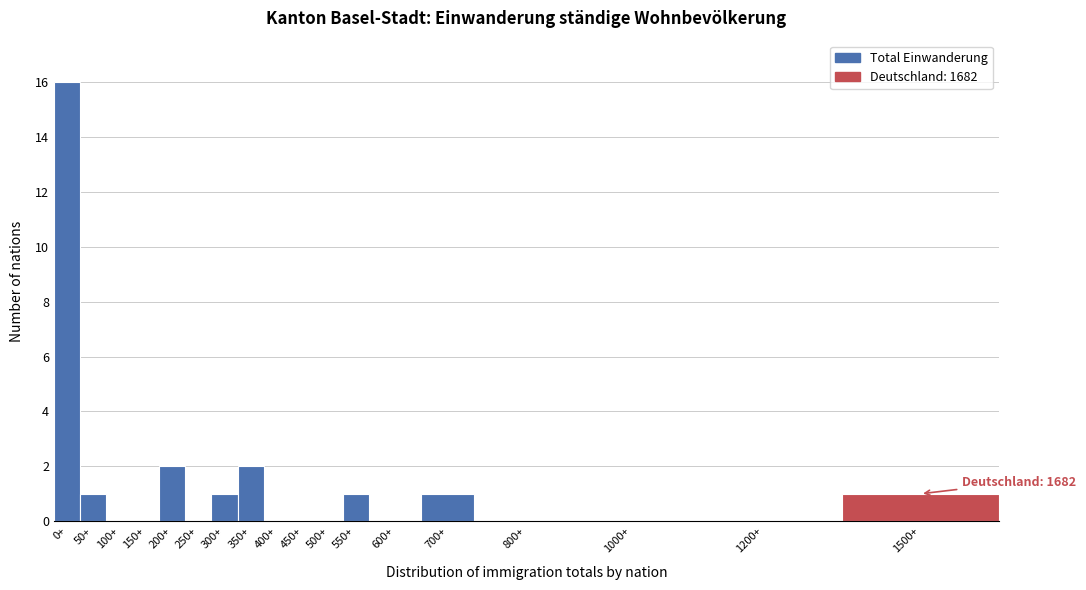

Reading right to left, what are all the values shown in this chart?

1500+=1	1200+=0	1000+=0	800+=0	700+=1	600+=0	550+=1	500+=0	450+=0	400+=0	350+=2	300+=1	250+=0	200+=2	150+=0	100+=0	50+=1	0+=16